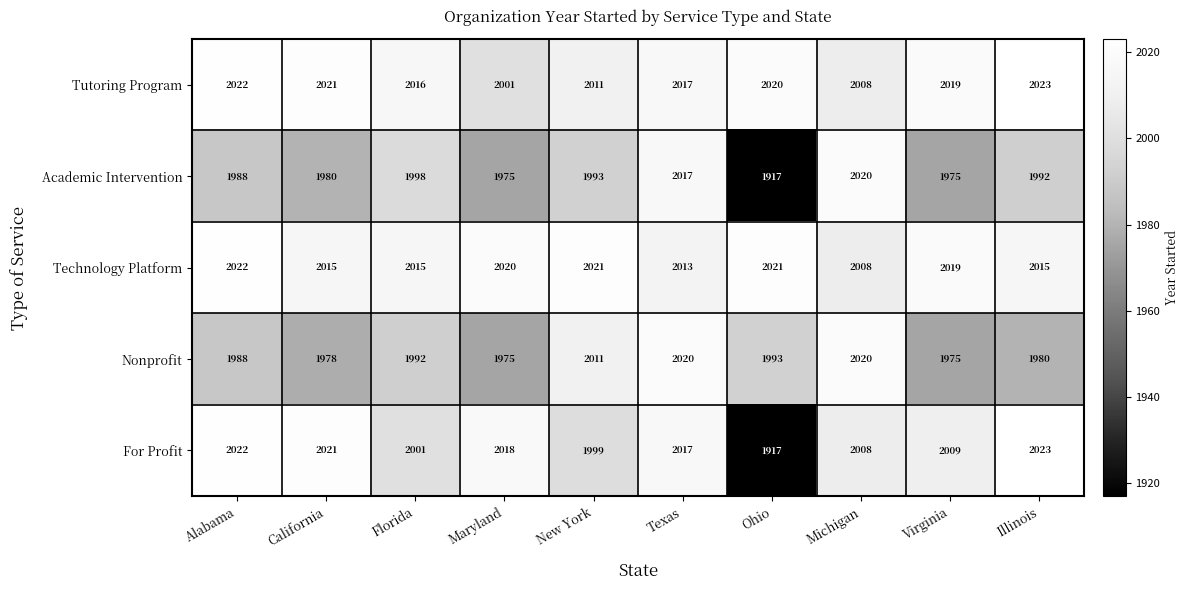

What value does the Technology Platform series have at New York, to the nearest 10?

2020